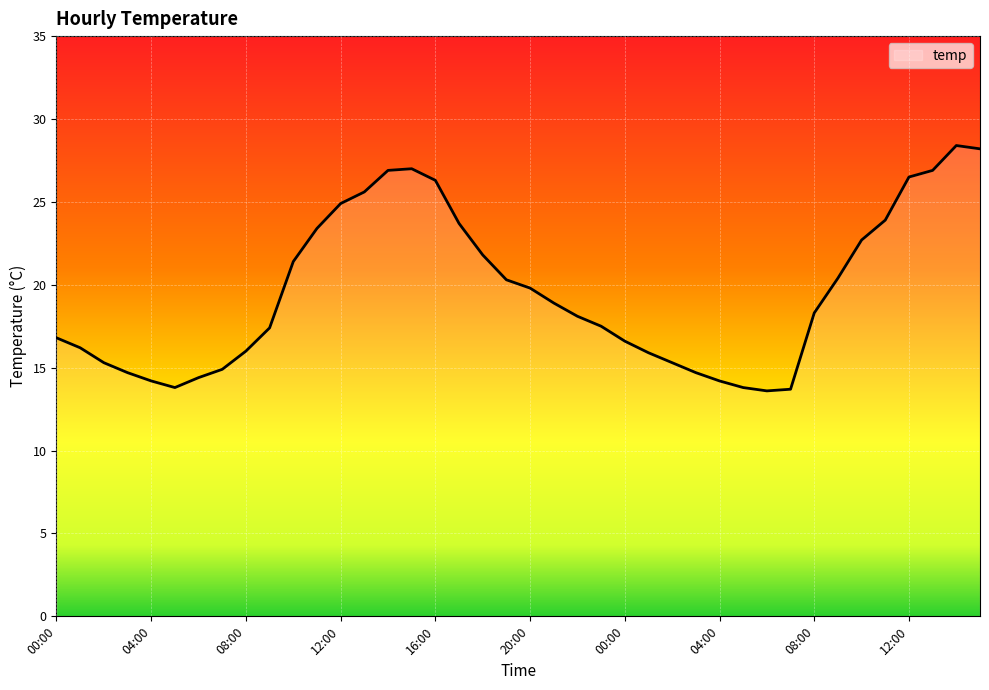

What is the greatest value displayed?

28.4